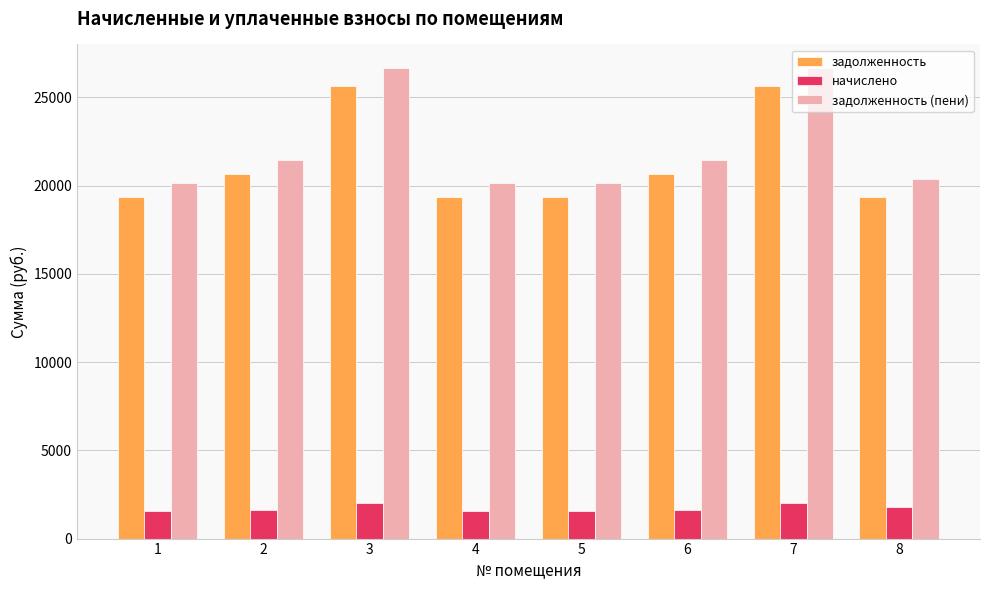

Rank the series by their maximum value, from lowest to highest.

начислено, задолженность, задолженность (пени)